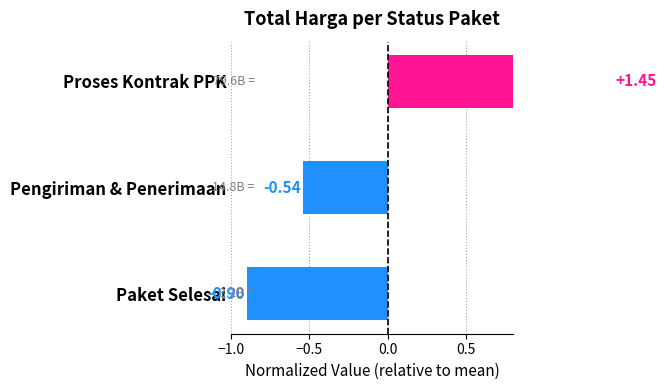

What is the maximum value shown in the chart?

1.4